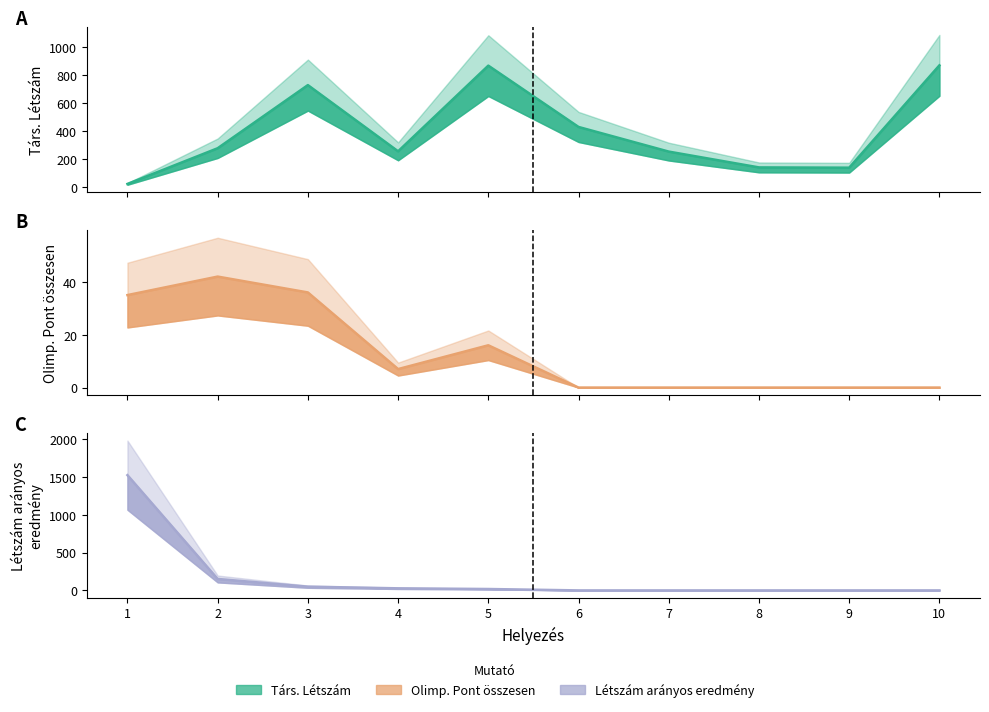

Reading right to left, transcribe all the data shown in this chart.

Társ. Létszám: 870.0	139.0	141.0	254.0	430.0	868.0	256.0	729.0	278.0	23.0
Olimp. Pont összesen: 0.0	0.0	0.0	0.0	0.0	16.0	7.0	36.0	42.0	35.0
Létszám arányos eredmény: 0.0	0.0	0.0	0.0	0.0	18.4	27.3	49.4	151.1	1521.7